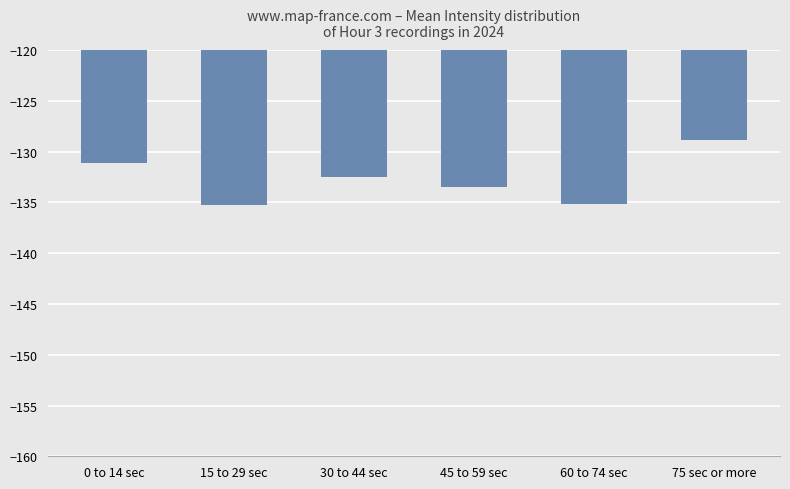

Reading left to right, transcribe all the data shown in this chart.

-131.1	-135.2	-132.5	-133.5	-135.2	-128.8